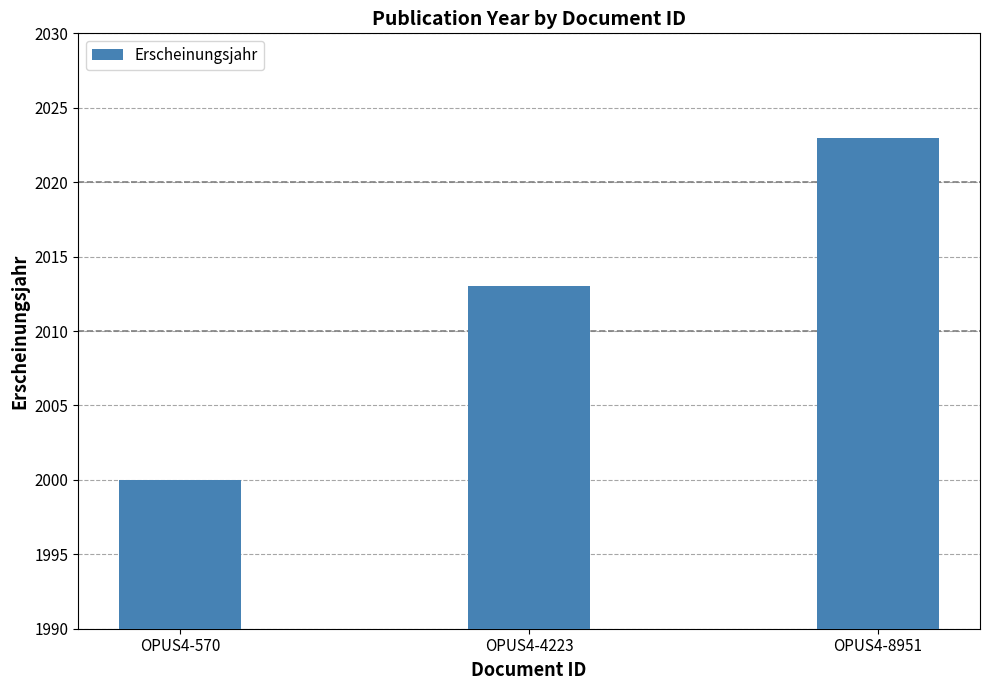

Rank the categories by value from lowest to highest.

OPUS4-570, OPUS4-4223, OPUS4-8951